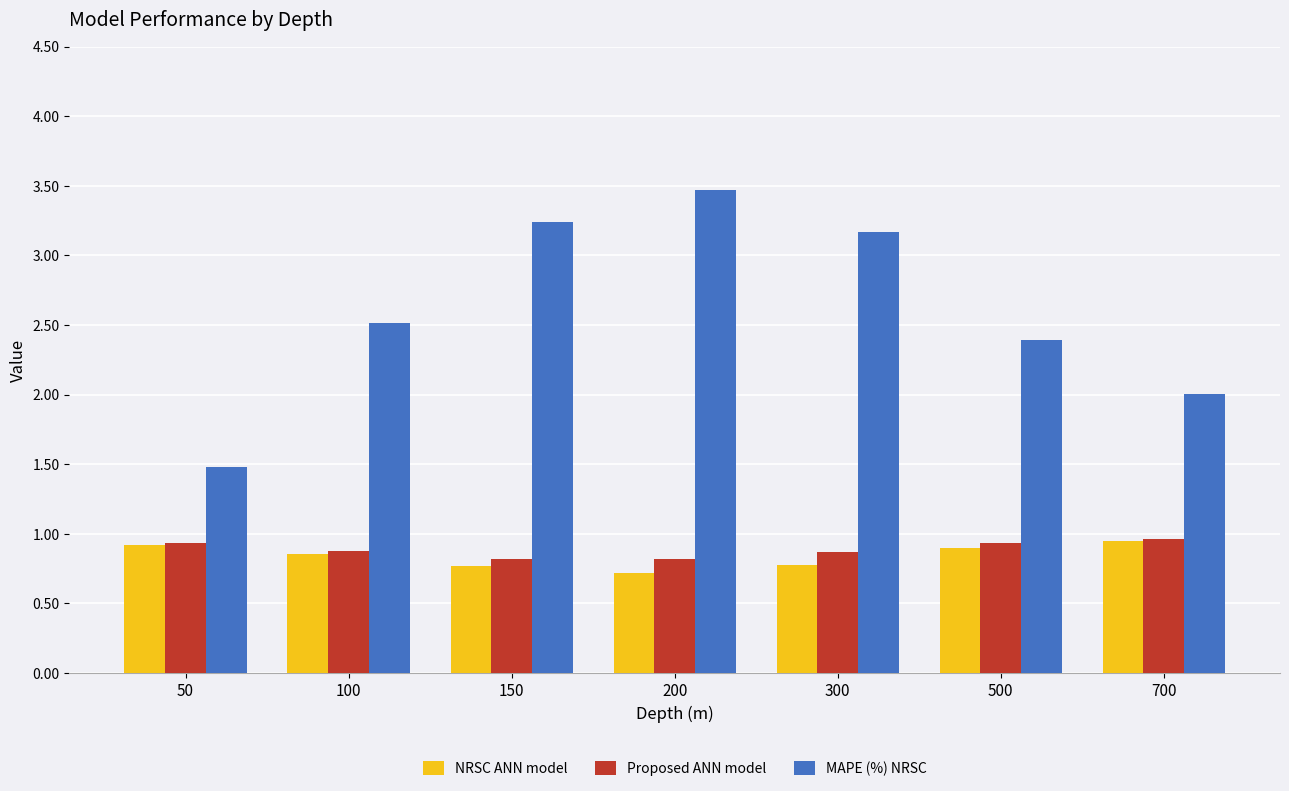

What are all the series names shown in the legend?

NRSC ANN model, Proposed ANN model, MAPE (%) NRSC